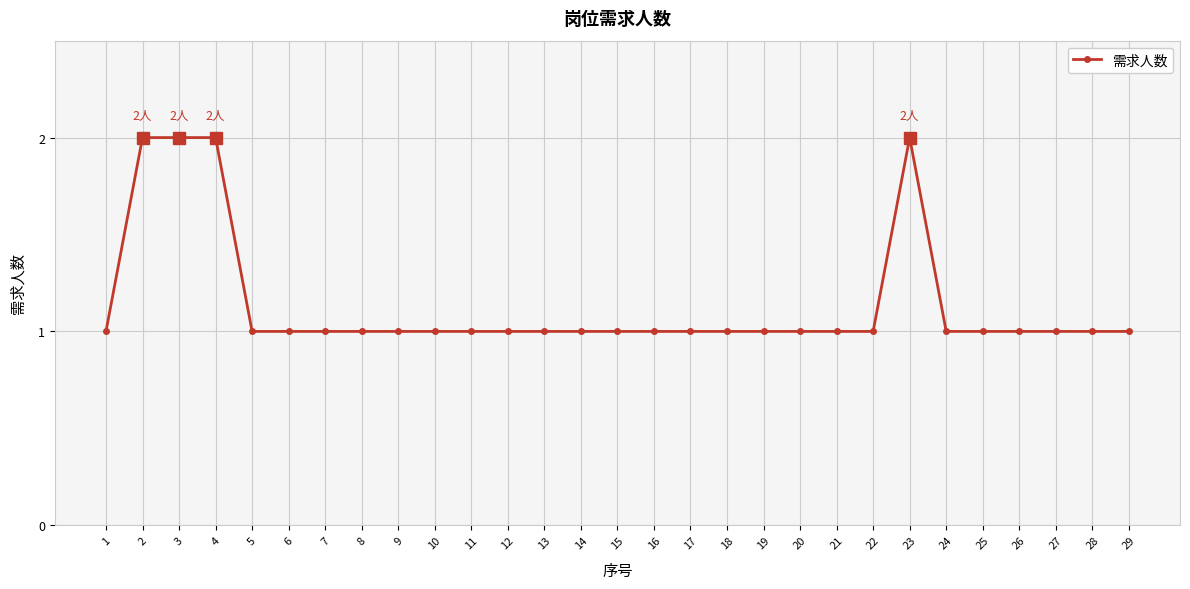

What is the value of the 29th point from the left?

1